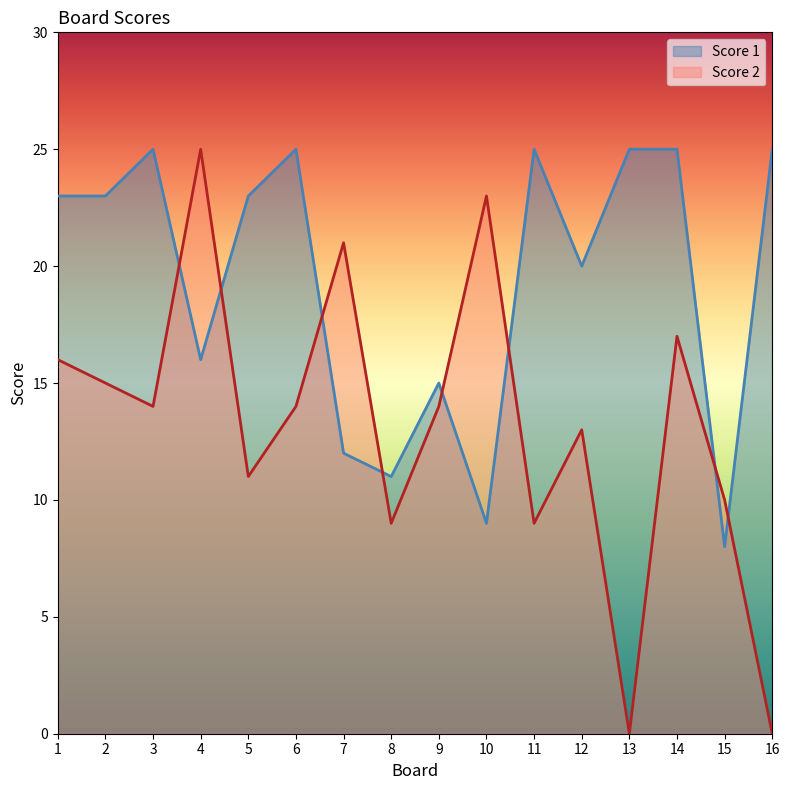

Reading left to right, transcribe all the data shown in this chart.

Score 1: 23	23	25	16	23	25	12	11	15	9	25	20	25	25	8	25
Score 2: 16	15	14	25	11	14	21	9	14	23	9	13	0	17	10	0